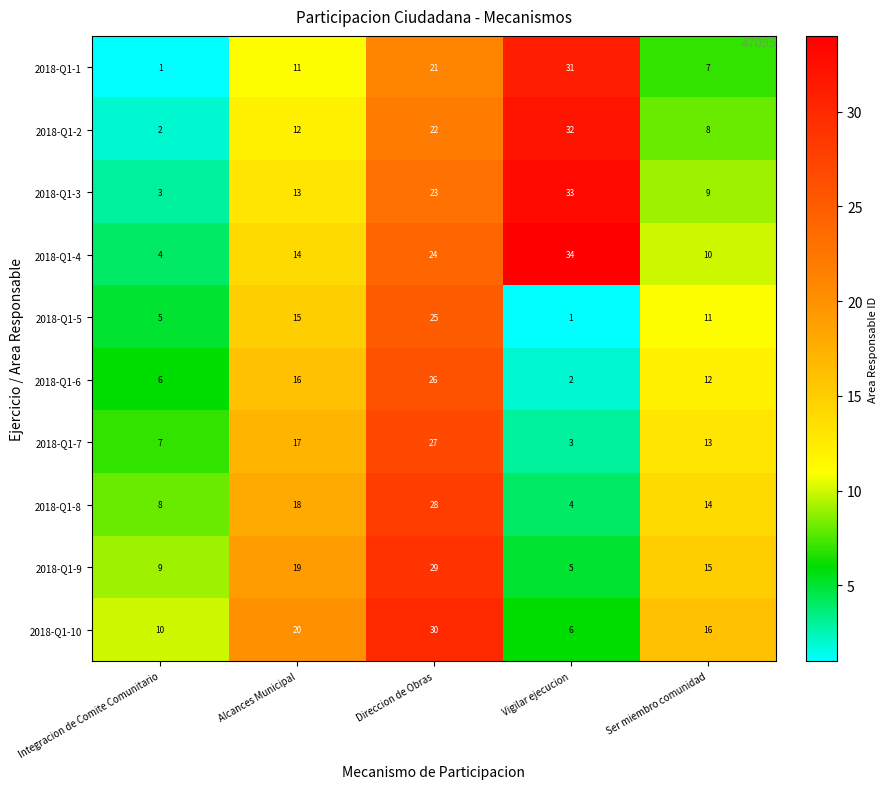

What is the greatest value displayed?

34